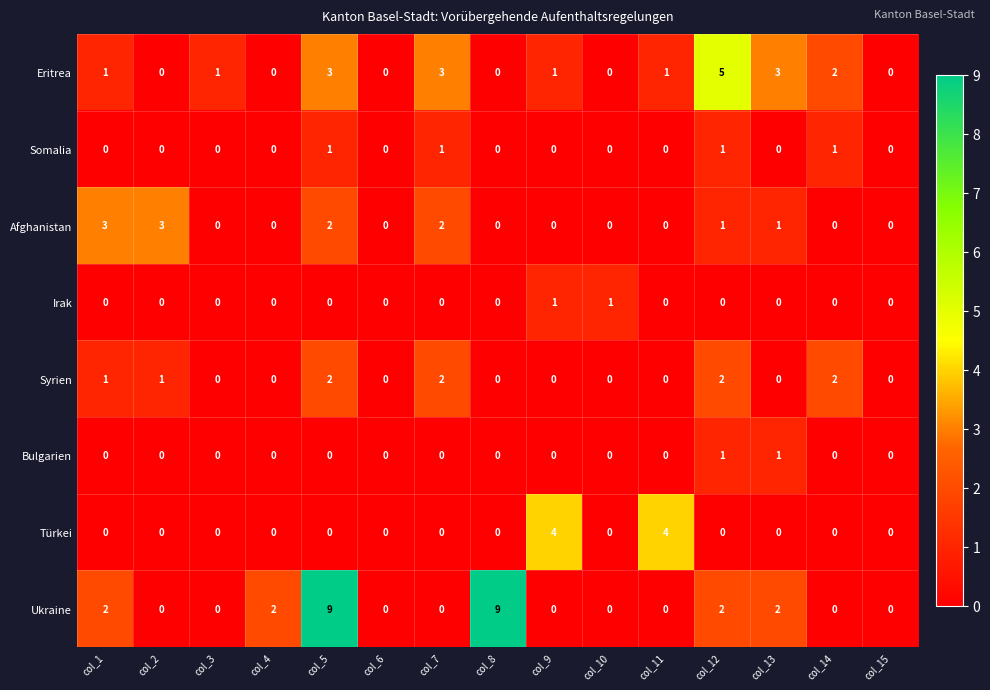

What is the sum of the Afghanistan values at col_1 and col_14?

3